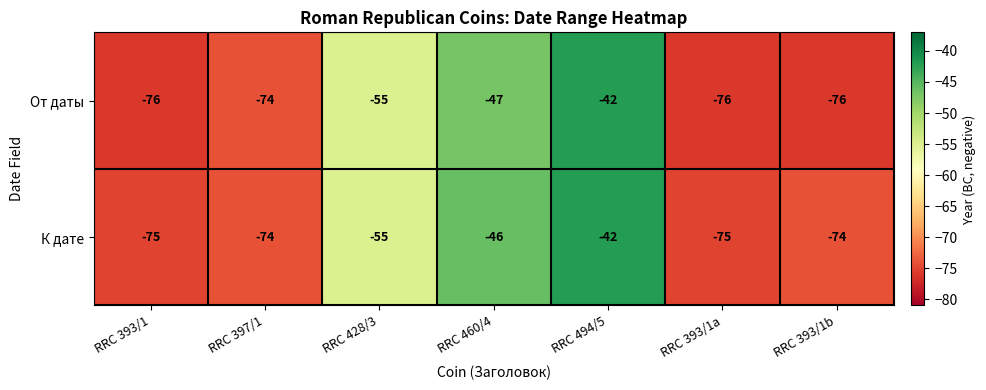

Which series has the widest spread of values?

От даты